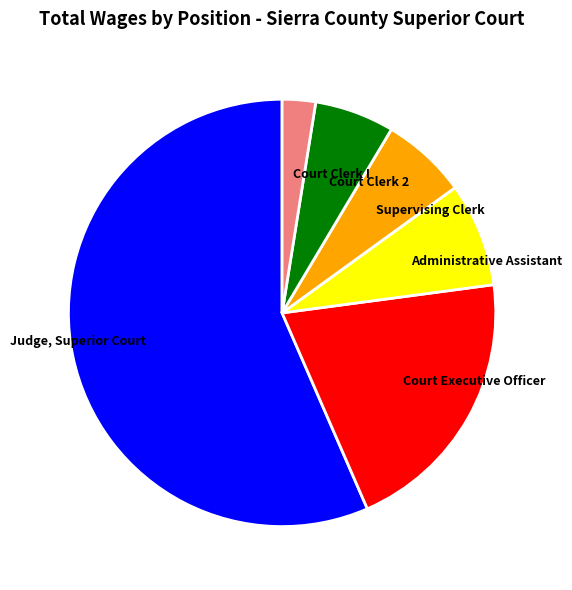

Approximately how many times larger is the value at Judge, Superior Court compared to Administrative Assistant?

7.2